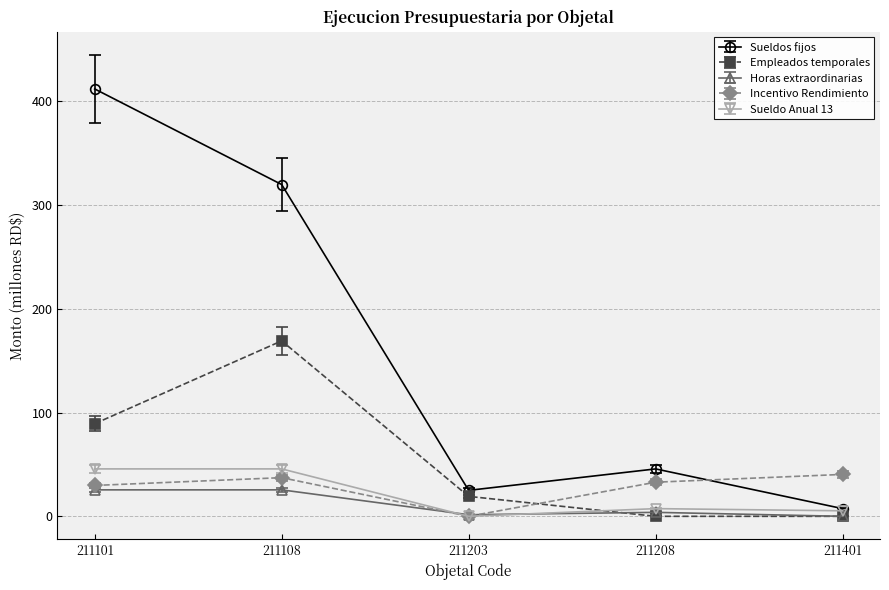

How many lines are shown in the chart?

5